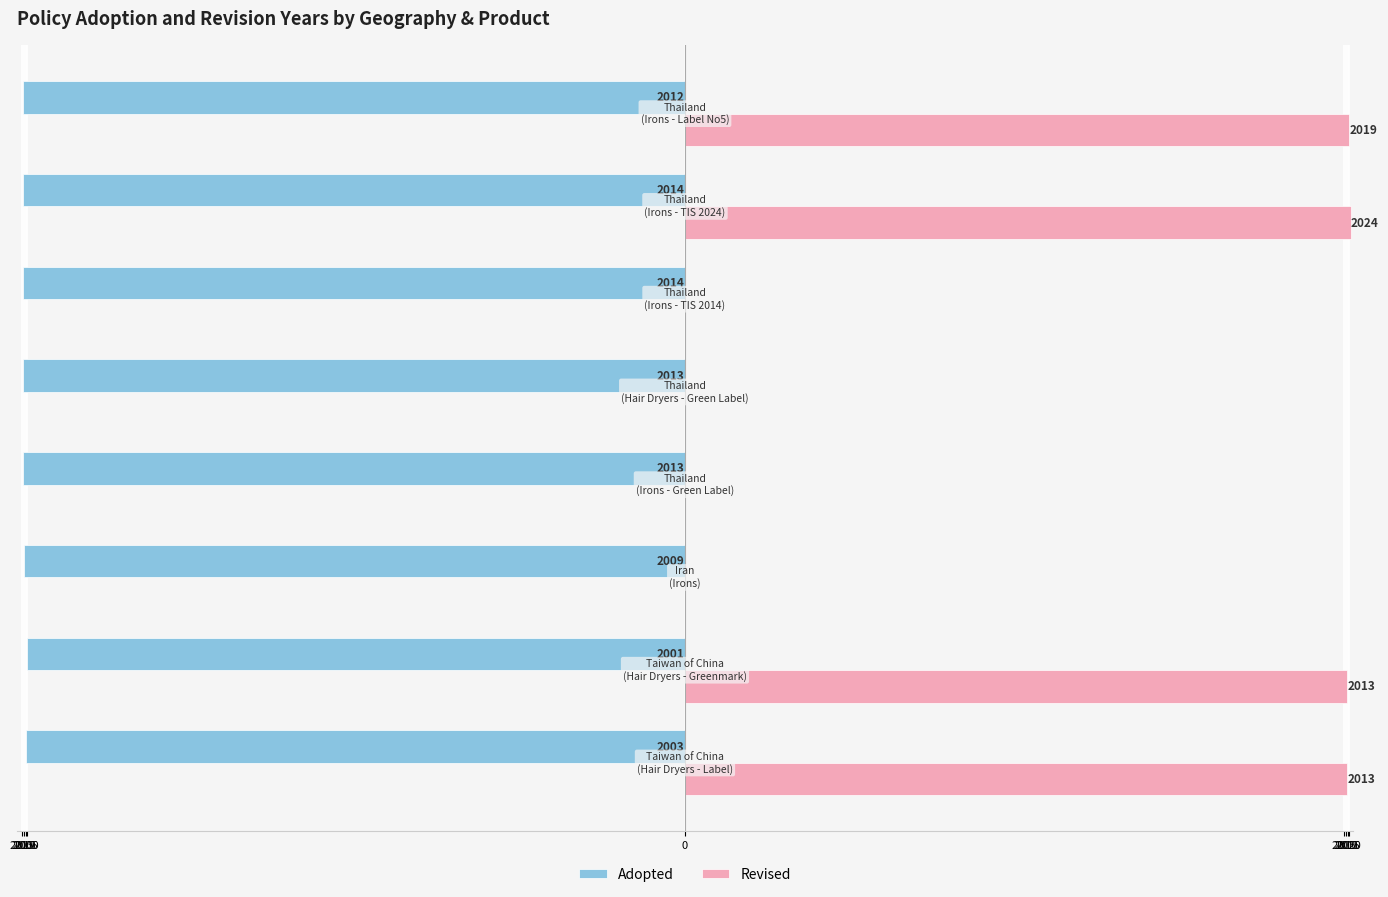

What are all the series names shown in the legend?

Adopted, Revised